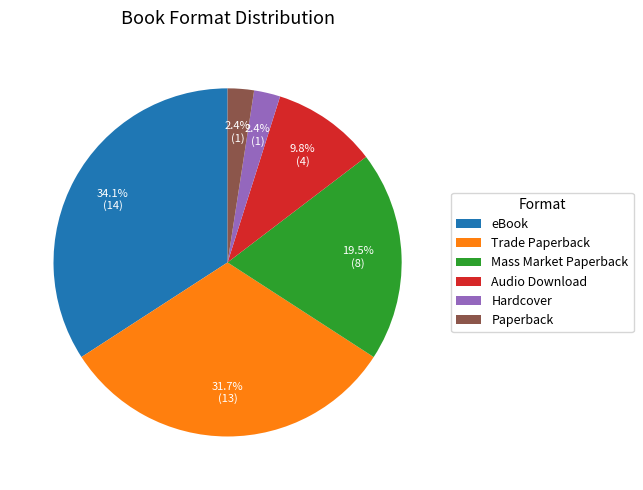

Combined, do Mass Market Paperback and Paperback account for over 50%?

No